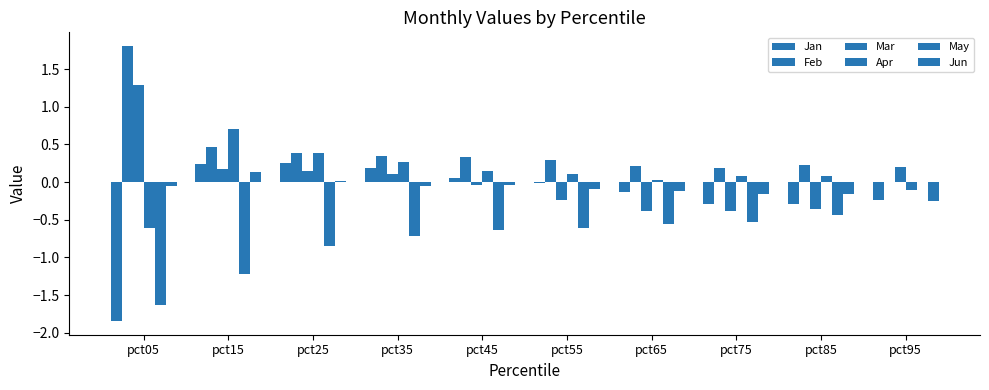

Which series changed the most between pct45 and pct95?

May